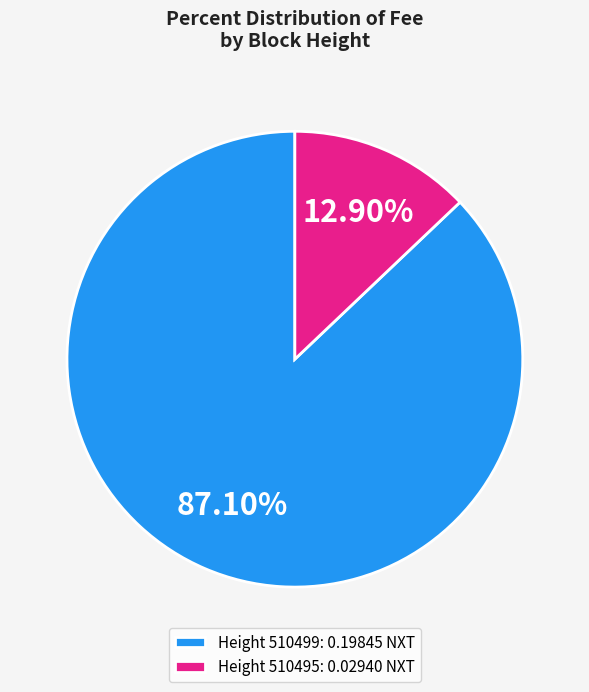

Which category has the smallest portion of the pie?

Height 510495: 0.02940 NXT